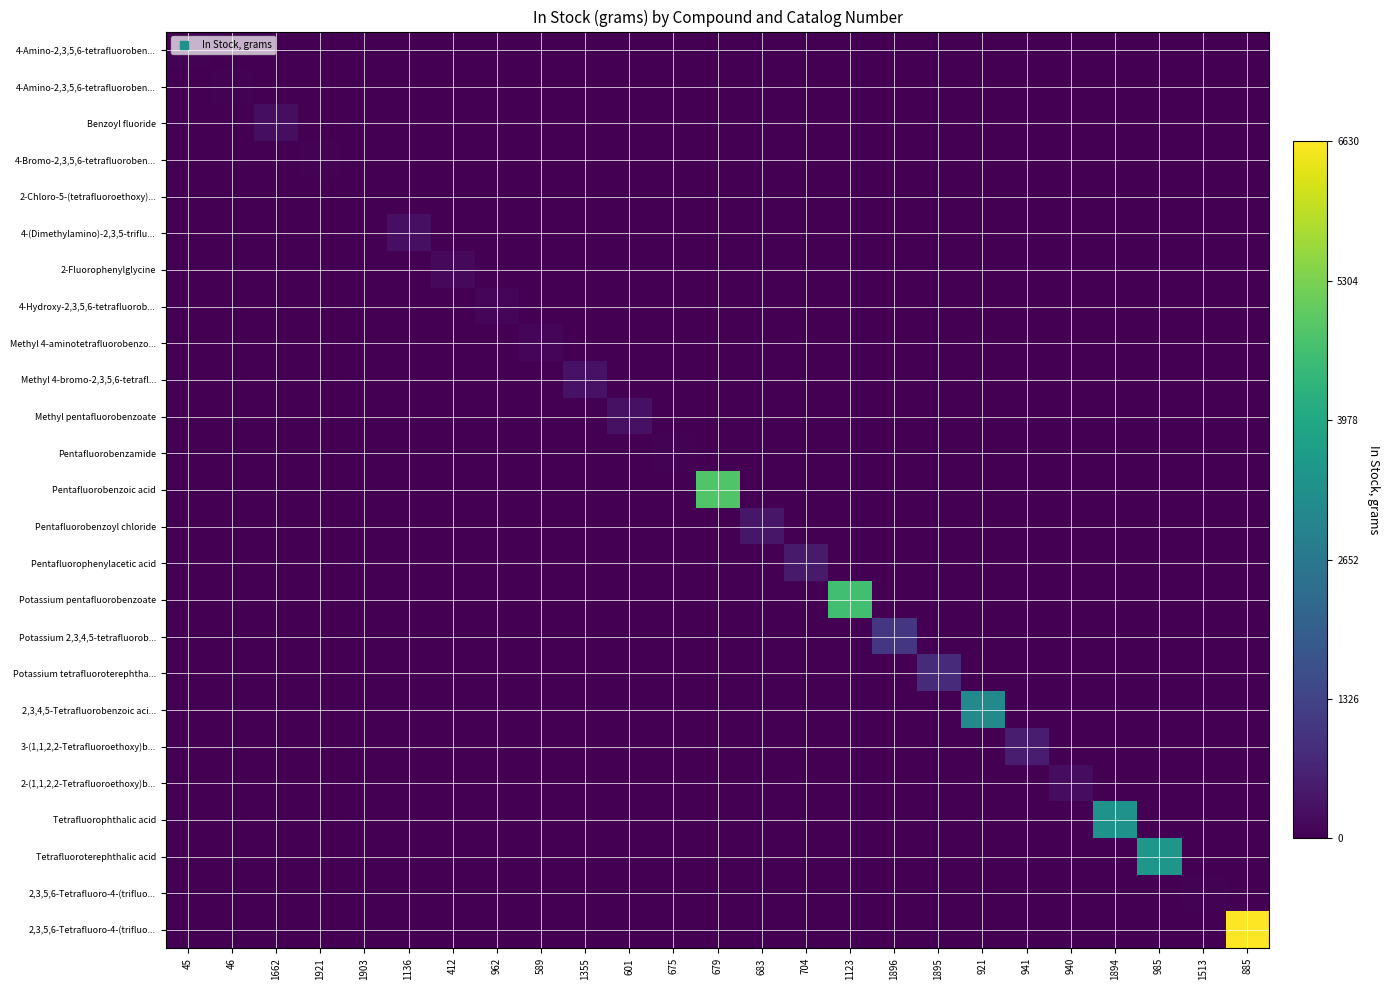

Which category has the lowest value across all series?

46